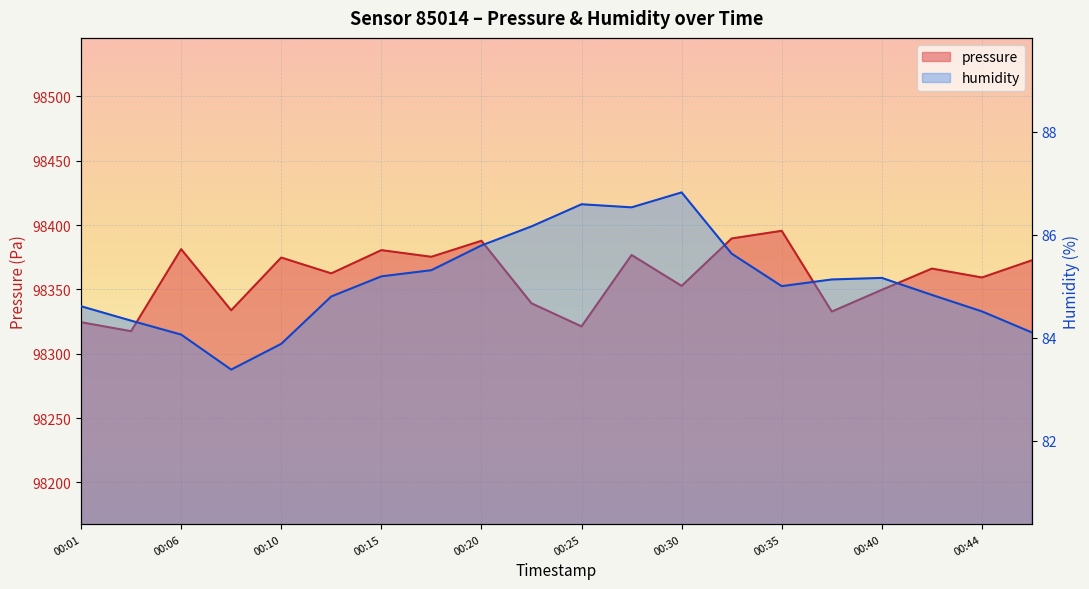

How many interior local peaks does the pressure series have?

7